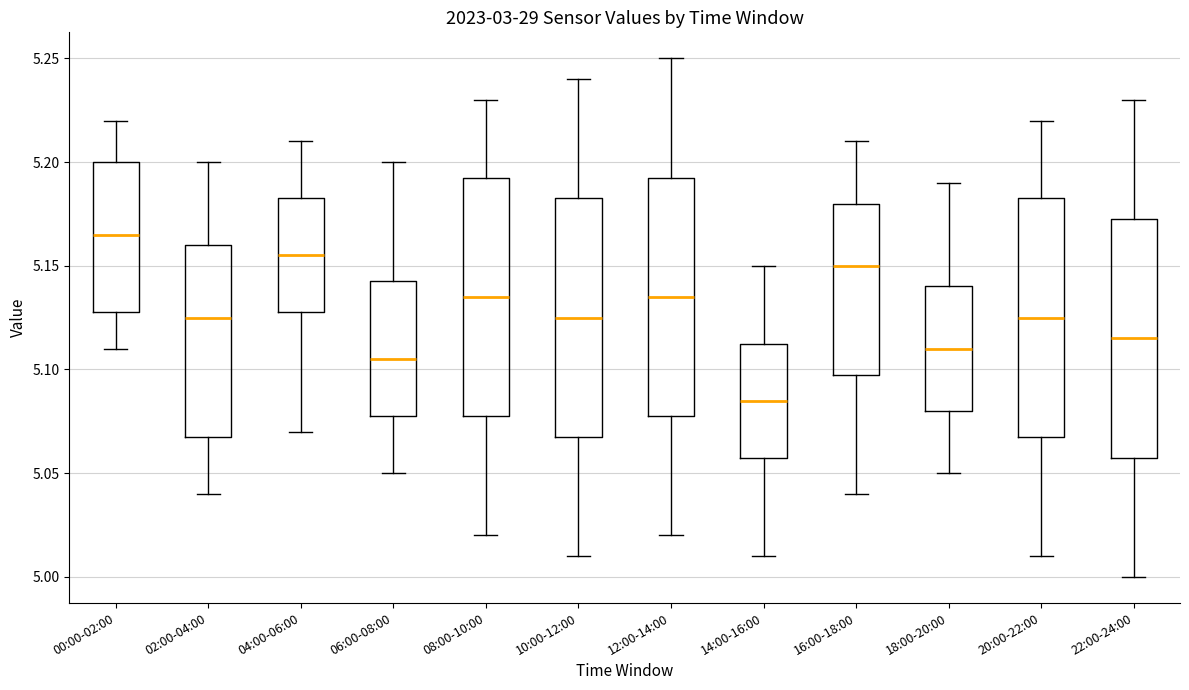

Reading left to right, transcribe this box plot: for each box, give where its median line is, the range the box spans, and where its two whiskers end, as read against the y-axis. The values are not printed on the chart, so give them approximately, as read against the axis.

00:00-02:00: median 5.165, box 5.130 to 5.200, whiskers 5.110 to 5.220
02:00-04:00: median 5.125, box 5.070 to 5.160, whiskers 5.040 to 5.200
04:00-06:00: median 5.155, box 5.130 to 5.185, whiskers 5.070 to 5.210
06:00-08:00: median 5.105, box 5.080 to 5.145, whiskers 5.050 to 5.200
08:00-10:00: median 5.135, box 5.080 to 5.195, whiskers 5.020 to 5.230
10:00-12:00: median 5.125, box 5.070 to 5.185, whiskers 5.010 to 5.240
12:00-14:00: median 5.135, box 5.080 to 5.195, whiskers 5.020 to 5.250
14:00-16:00: median 5.085, box 5.060 to 5.115, whiskers 5.010 to 5.150
16:00-18:00: median 5.150, box 5.100 to 5.180, whiskers 5.040 to 5.210
18:00-20:00: median 5.110, box 5.080 to 5.140, whiskers 5.050 to 5.190
20:00-22:00: median 5.125, box 5.070 to 5.185, whiskers 5.010 to 5.220
22:00-24:00: median 5.115, box 5.060 to 5.175, whiskers 5.000 to 5.230